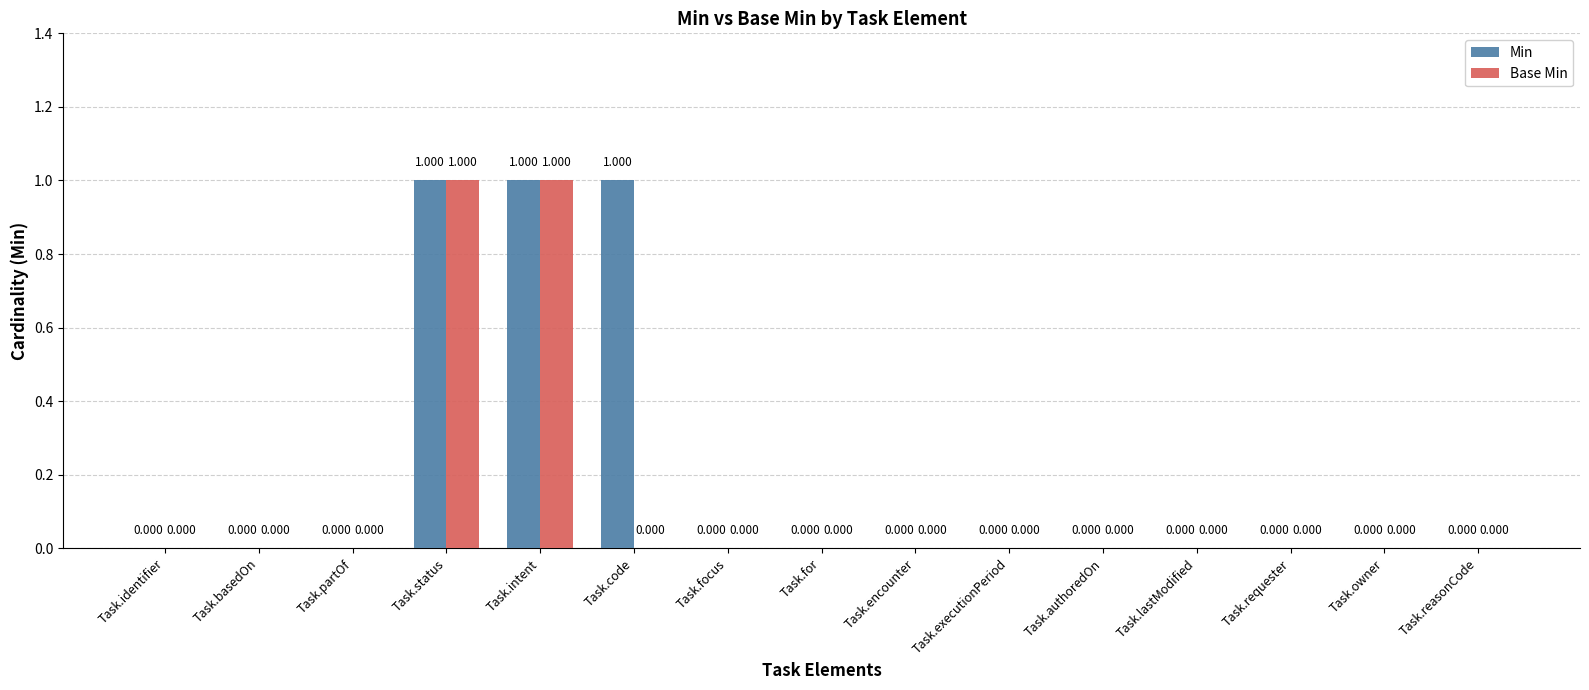

Which series has the largest total across all categories?

Min